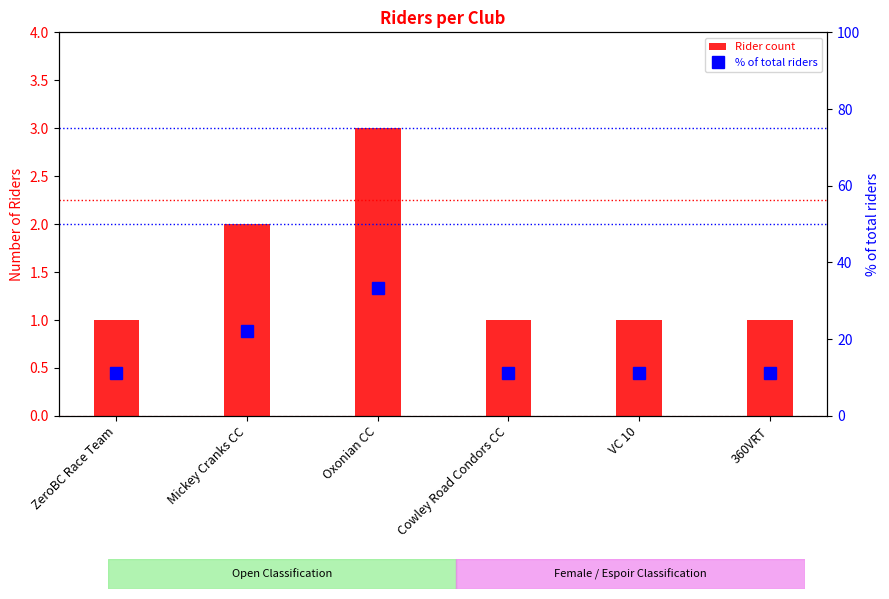

List the labels in order of % of total riders value, largest first.

Oxonian CC, Mickey Cranks CC, ZeroBC Race Team, Cowley Road Condors CC, VC 10, 360VRT